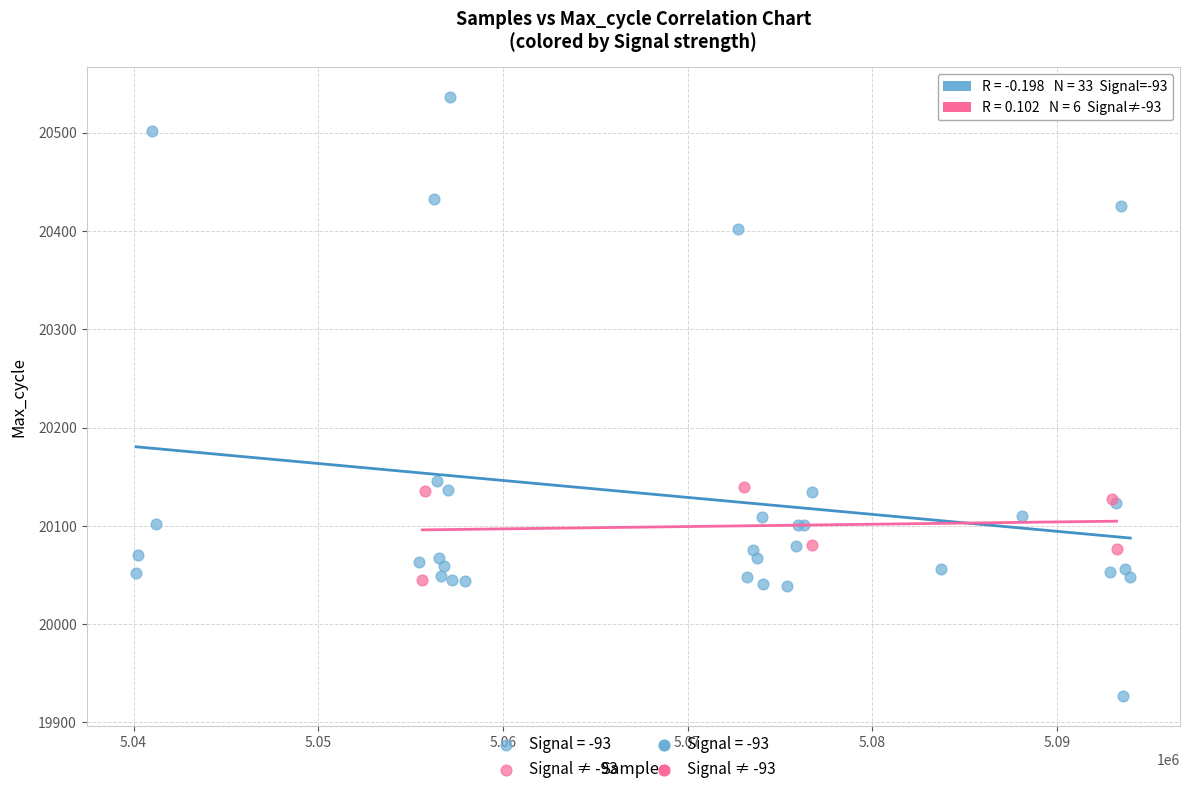

Which series contains the highest Y value?

Signal = -93